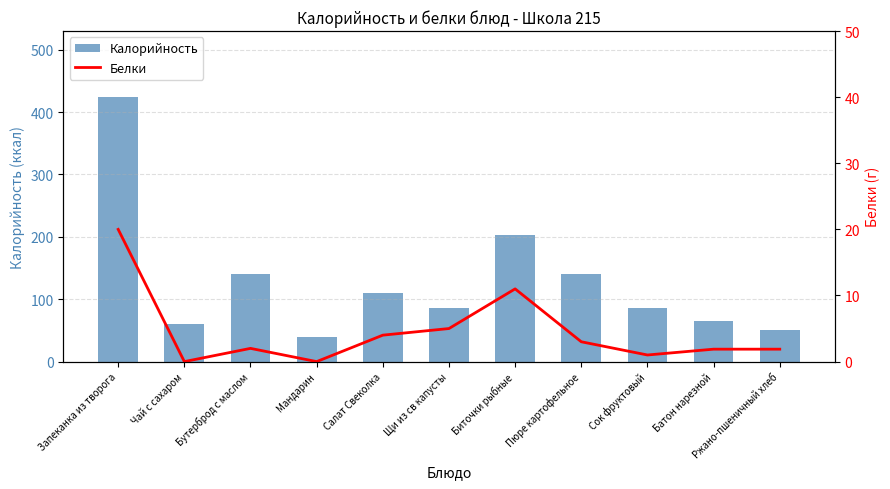

The value of Белки at Биточки рыбные is 4.3. True or false?

False